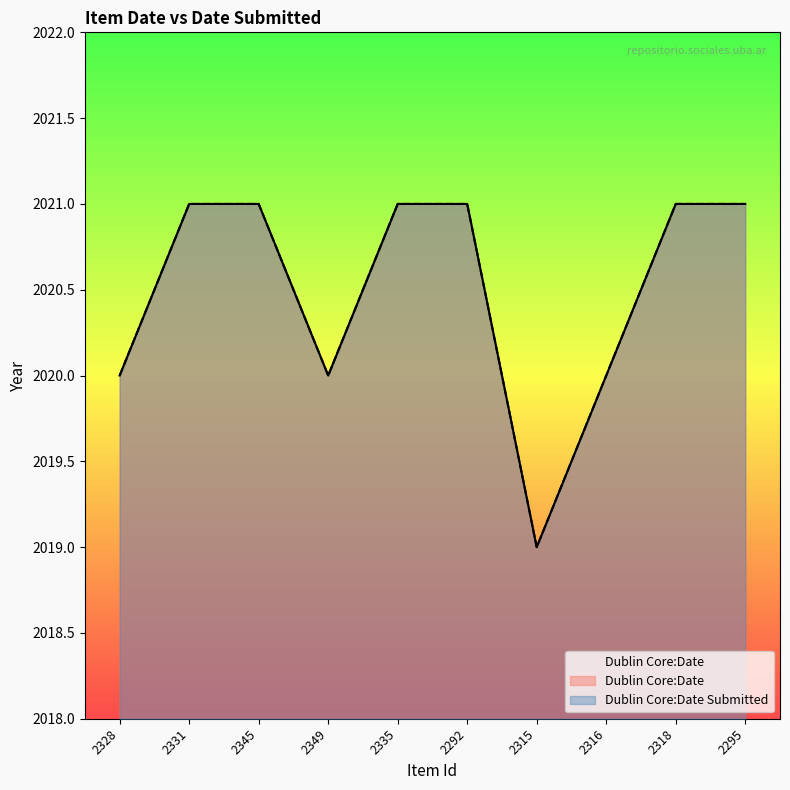

What are all the series names shown in the legend?

Dublin Core:Date, Dublin Core:Date Submitted